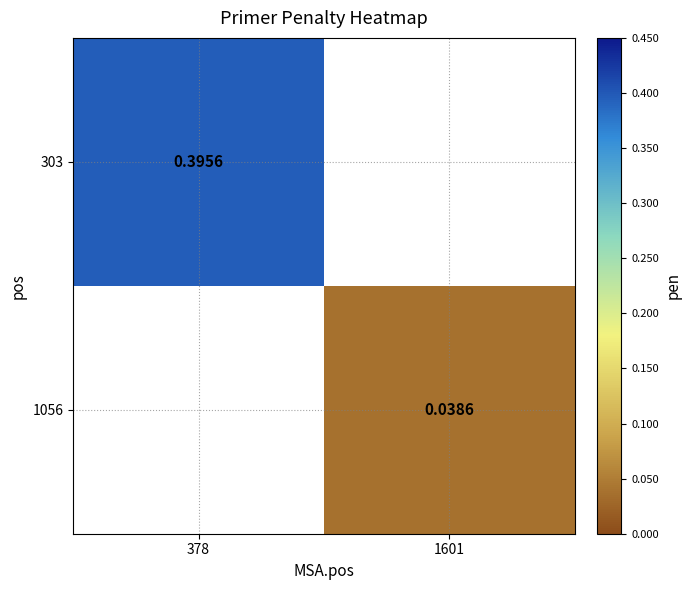

Is the value of 303 at 378 greater than the value of 1056 at 1601?

Yes